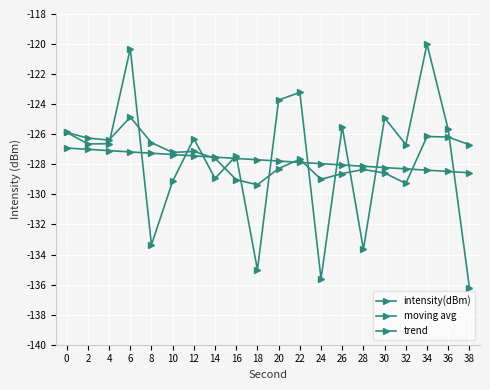

What is the sum of the intensity(dBm) values at 10 and 12?

-255.4